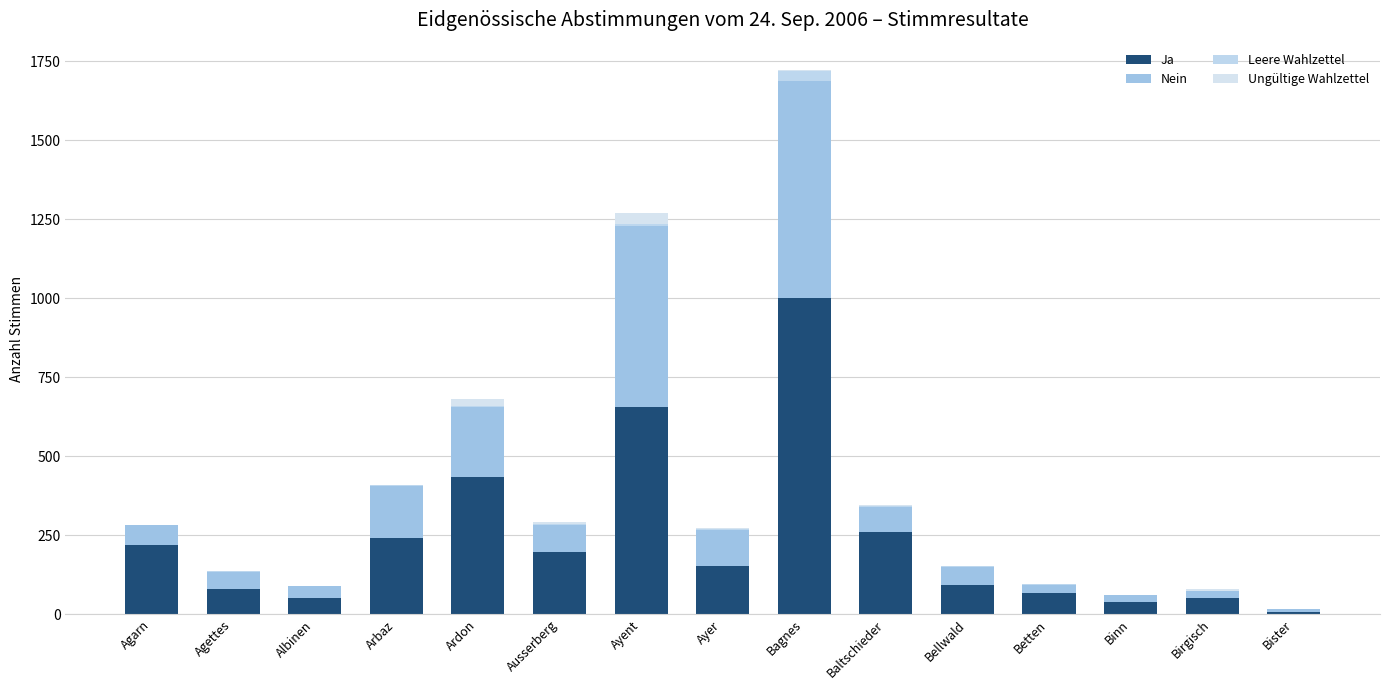

At which category is the sum across all series the highest?

Bagnes